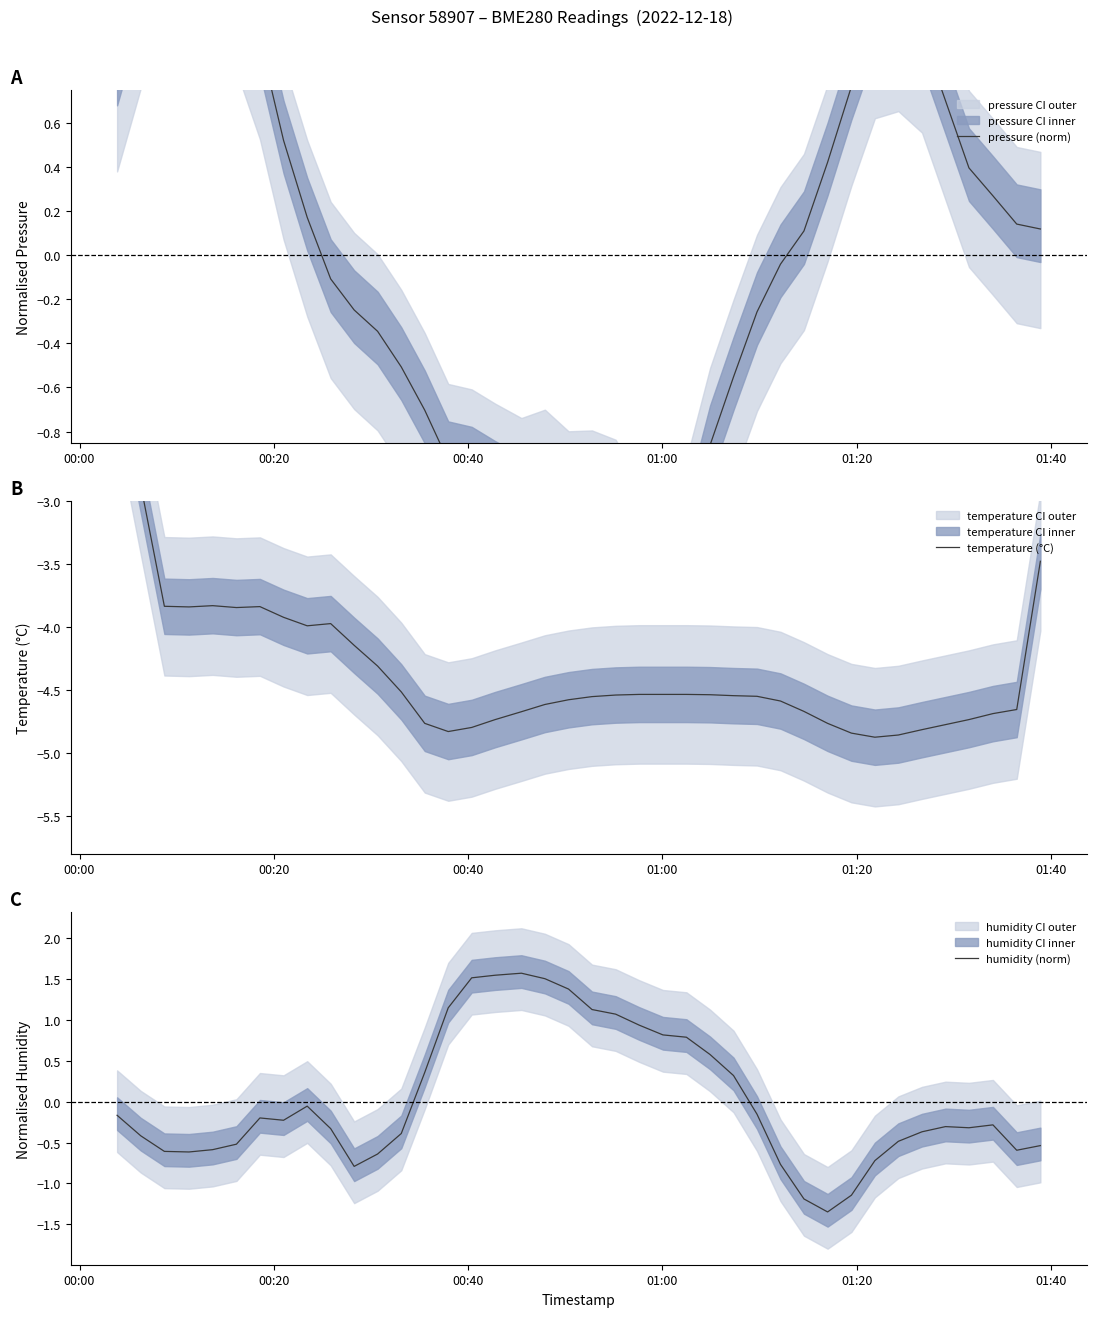

Rank the series by their maximum value, from highest to lowest.

pressure (norm), humidity (norm), temperature (°C)